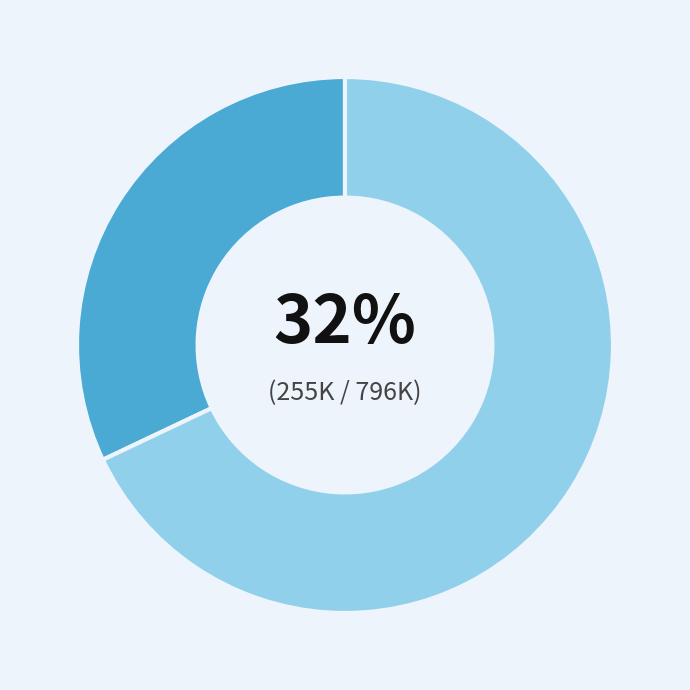

Does any single category account for the majority?

Yes